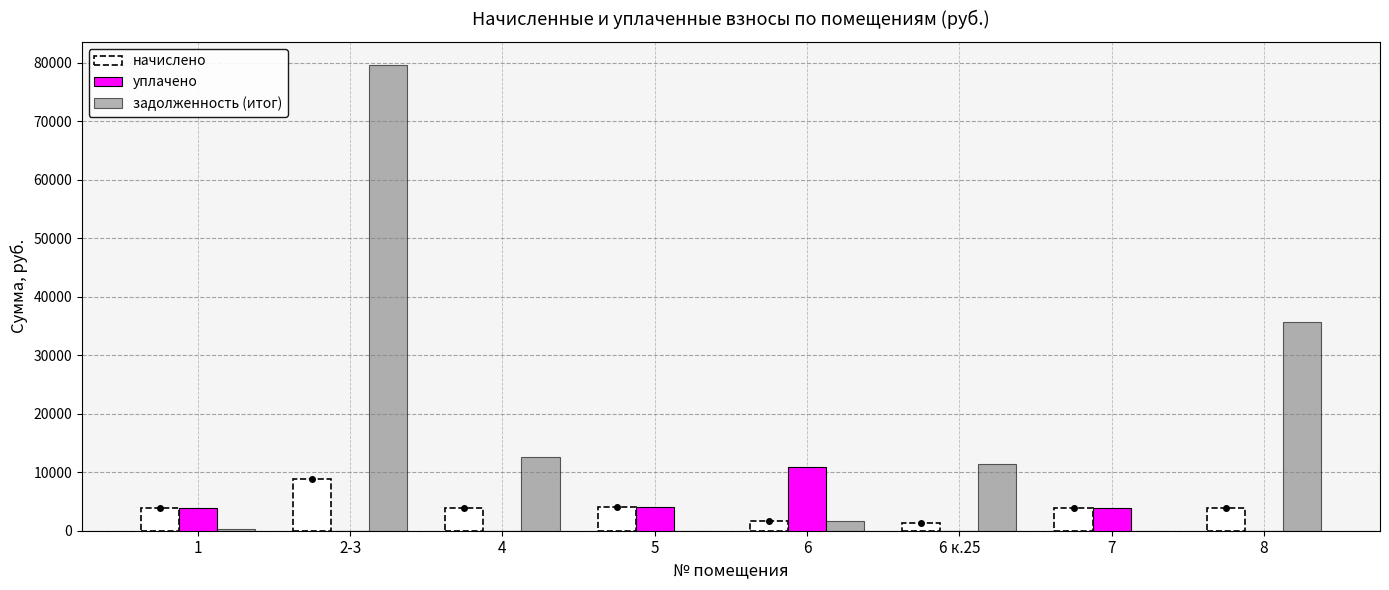

What is the minimum value for начислено?

1265.6